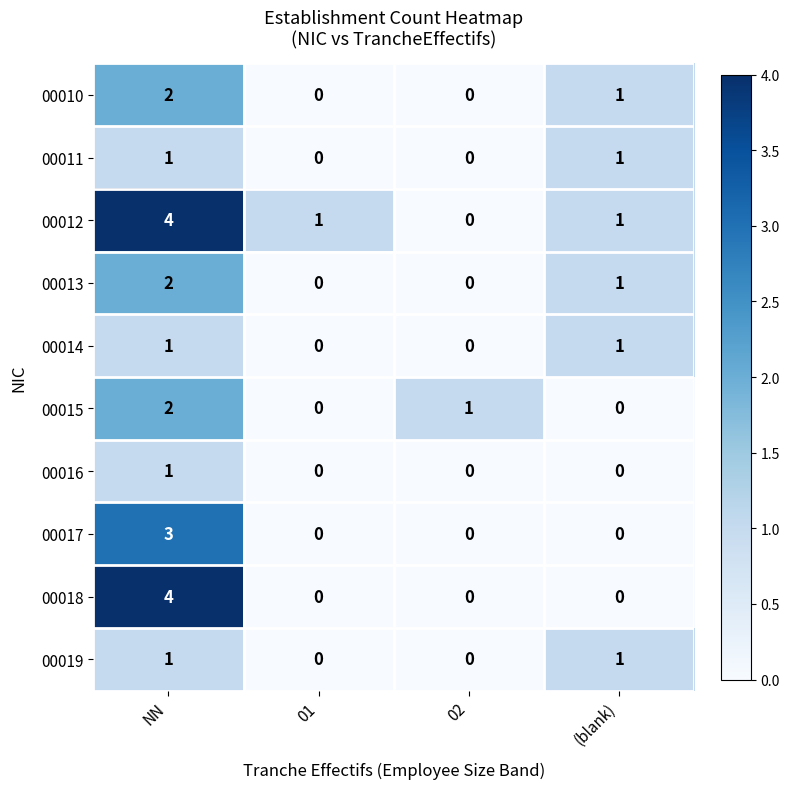

How many categories are shown in the chart?

4